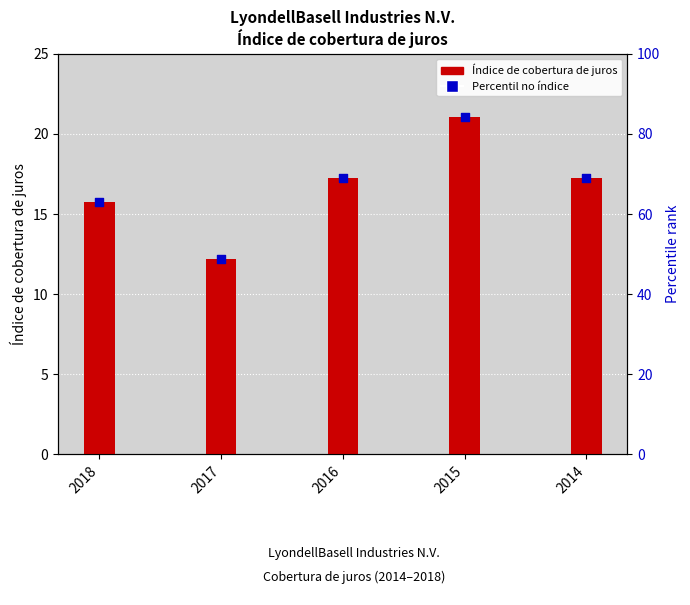

Which series reaches the minimum Y coordinate?

Índice de cobertura de juros